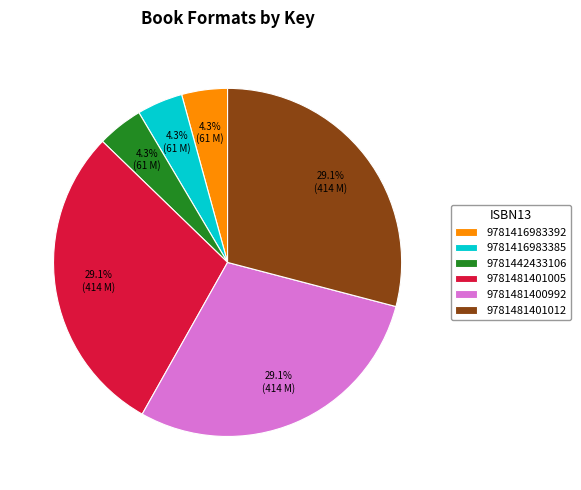

To the nearest percent, what portion does 9781481401012 represent?

29%